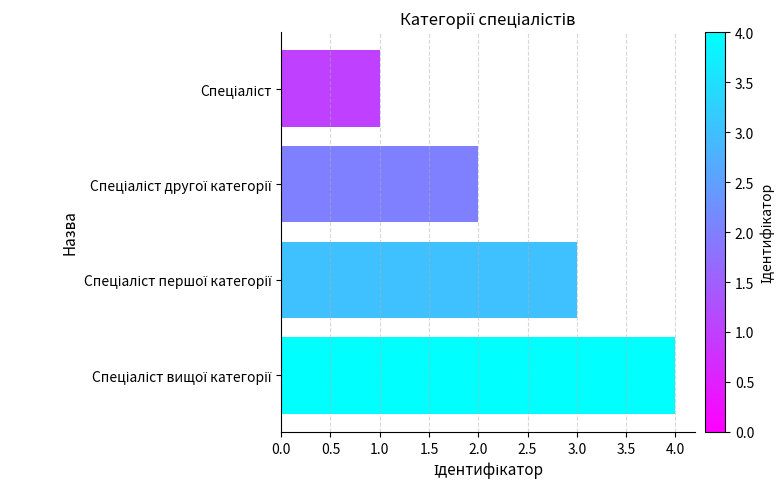

What is the sum of all values?

10